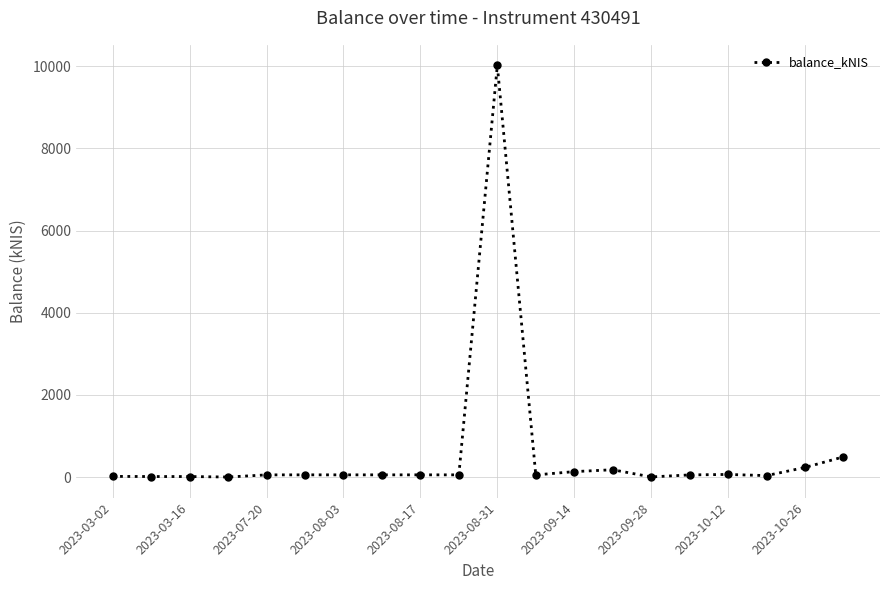

What is the maximum value shown in the chart?

10019.1